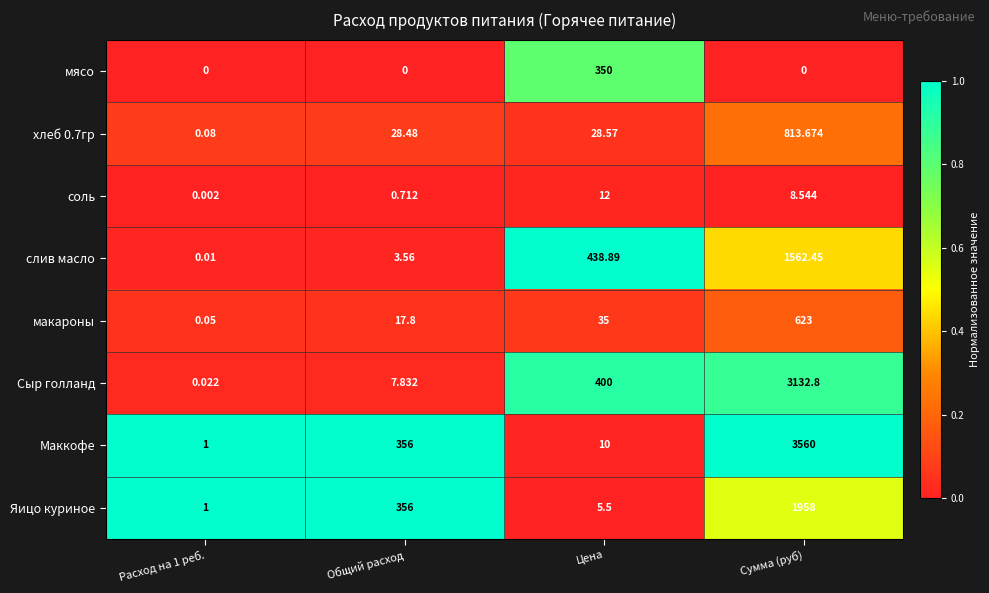

At which label is слив масло closest to 781?

Цена